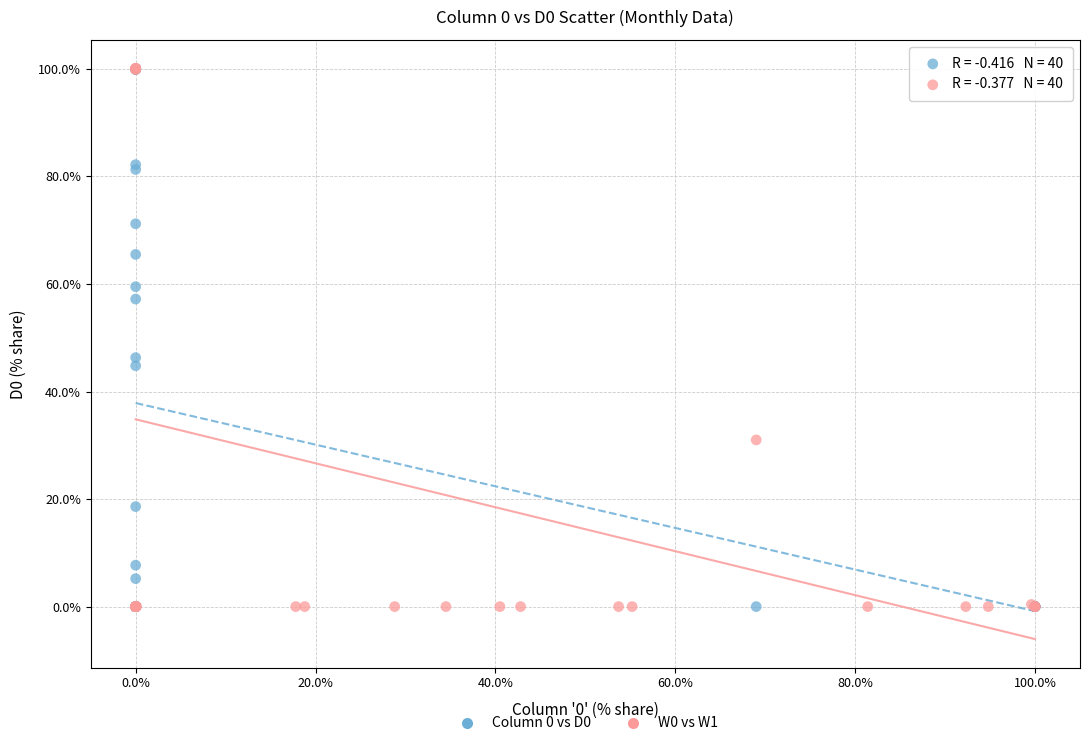

What are all the series names shown in the legend?

Column 0 vs D0, W0 vs W1